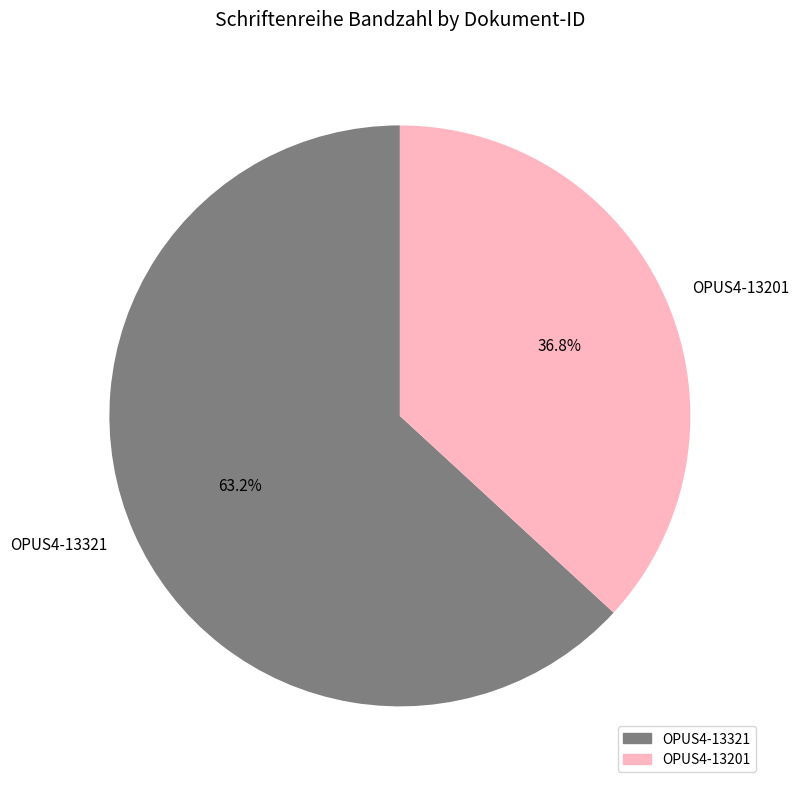

To the nearest percent, what is the combined percentage of OPUS4-13201 and OPUS4-13321?

100%